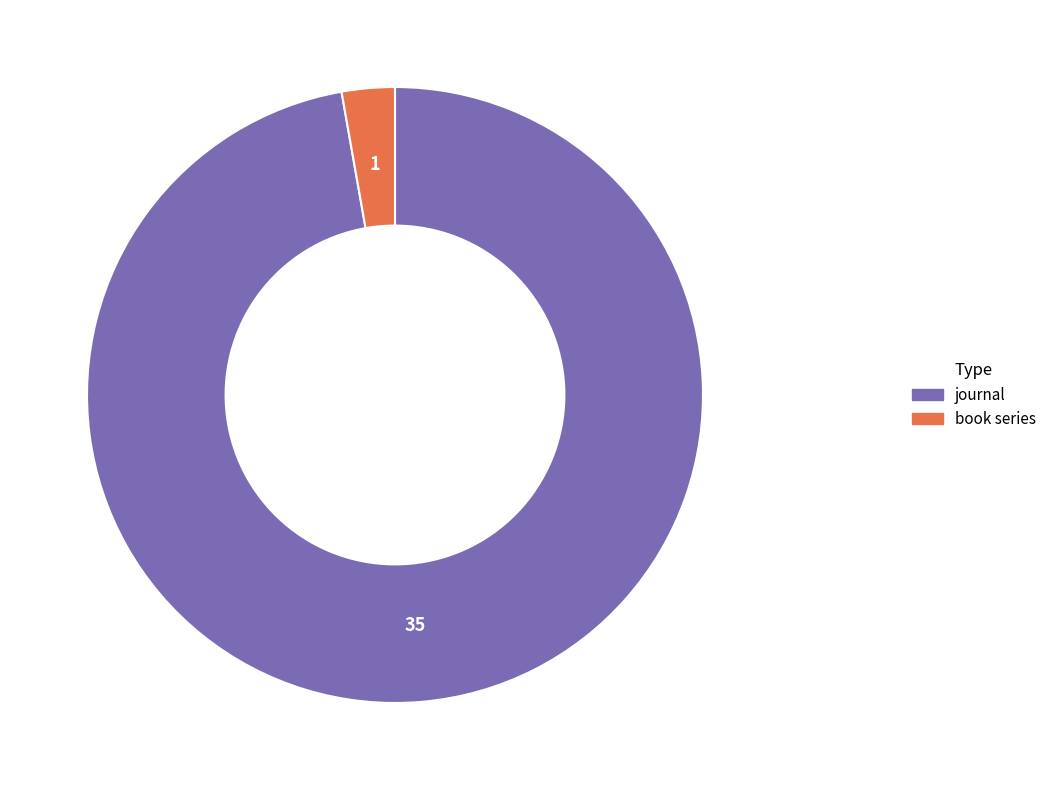

Rank the categories by value from highest to lowest.

journal, book series